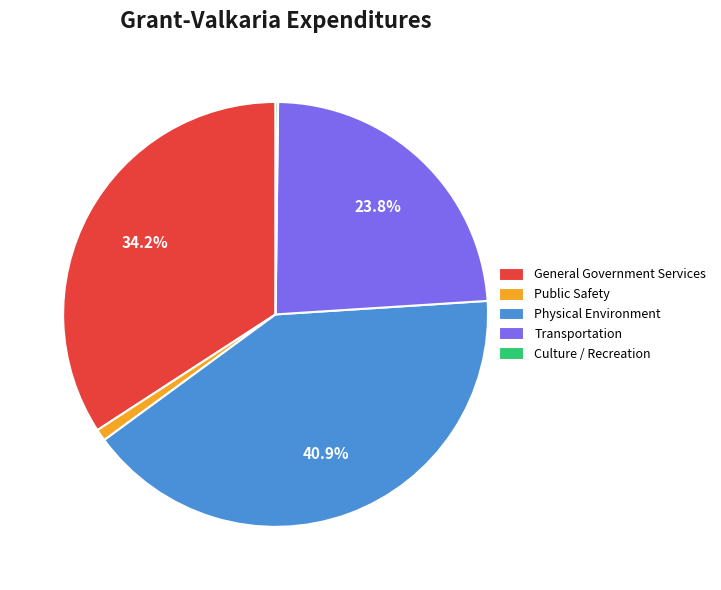

What is the largest slice in the pie chart?

Physical Environment